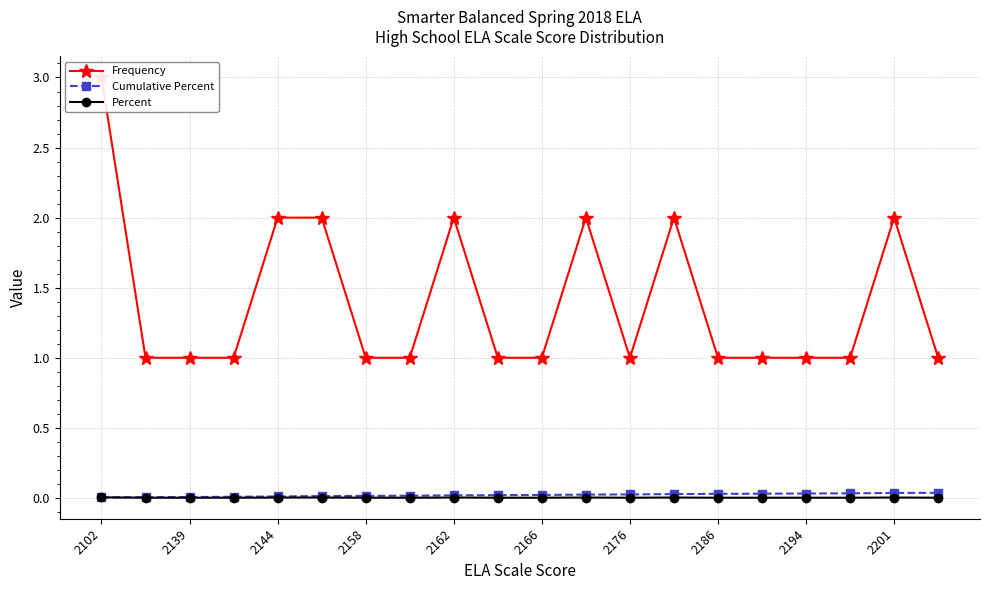

True or false: Percent has more than 1 interior local peaks.

True